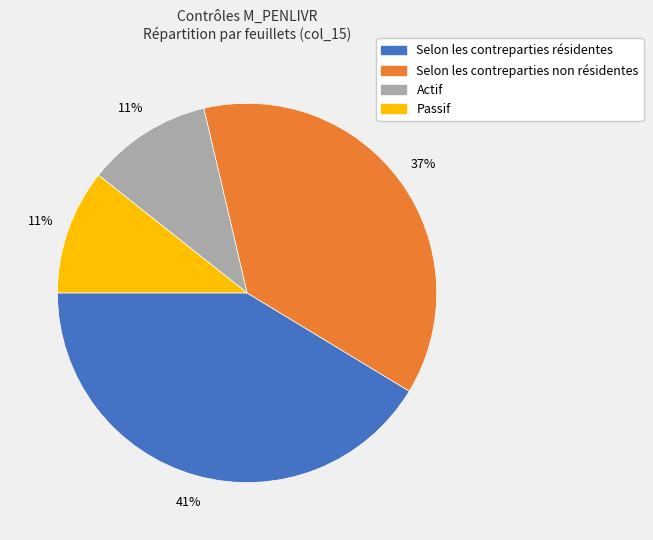

How many segments does this pie chart have?

4